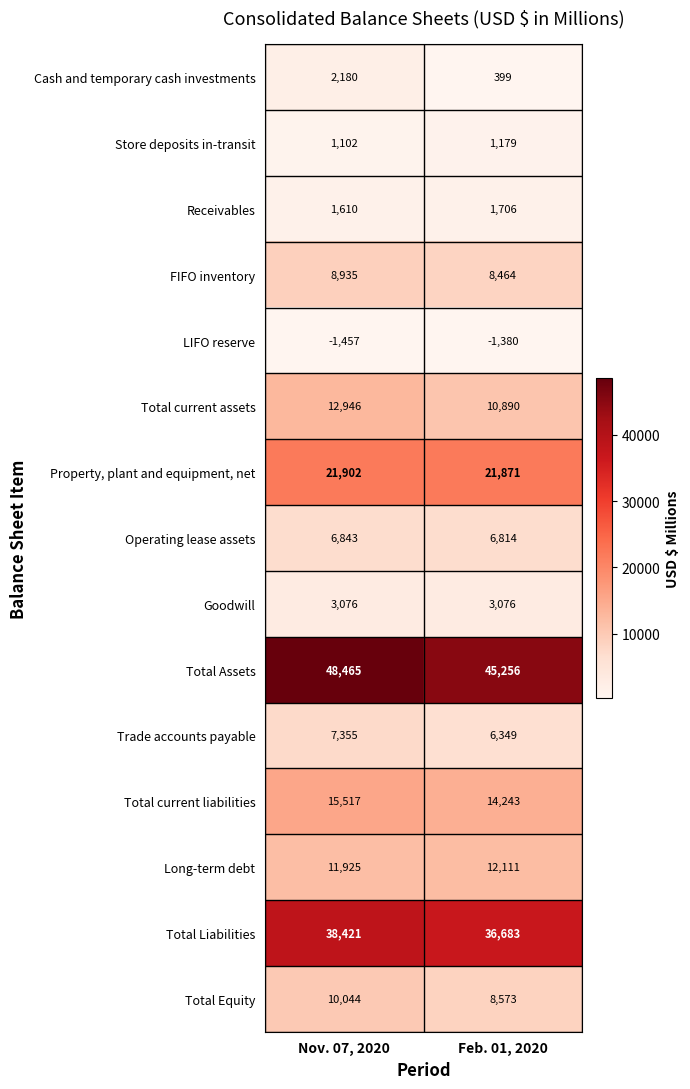

Is it true that Total Assets equals 45256 at Feb. 01, 2020?

True